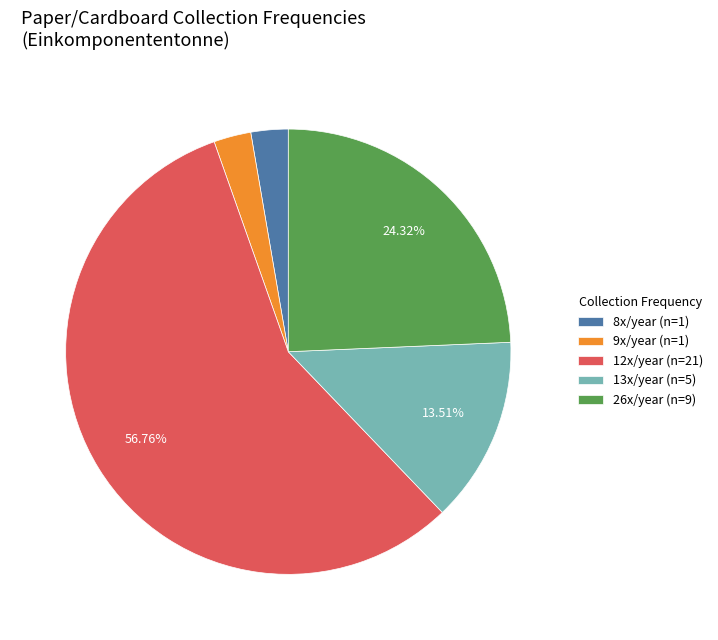

Do 13x/year (n=5) and 8x/year (n=1) together represent more than half of the pie?

No